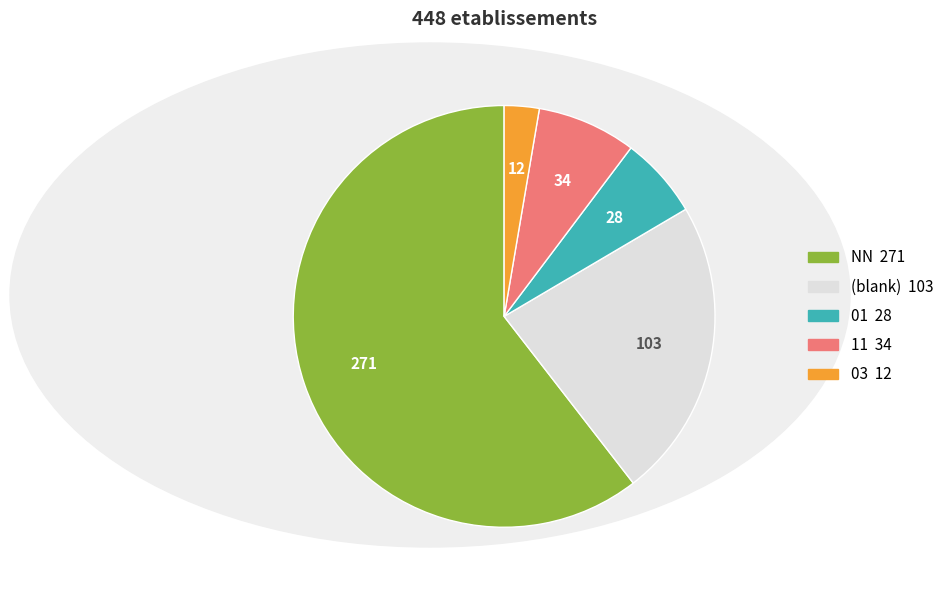

Does any single category account for the majority?

Yes